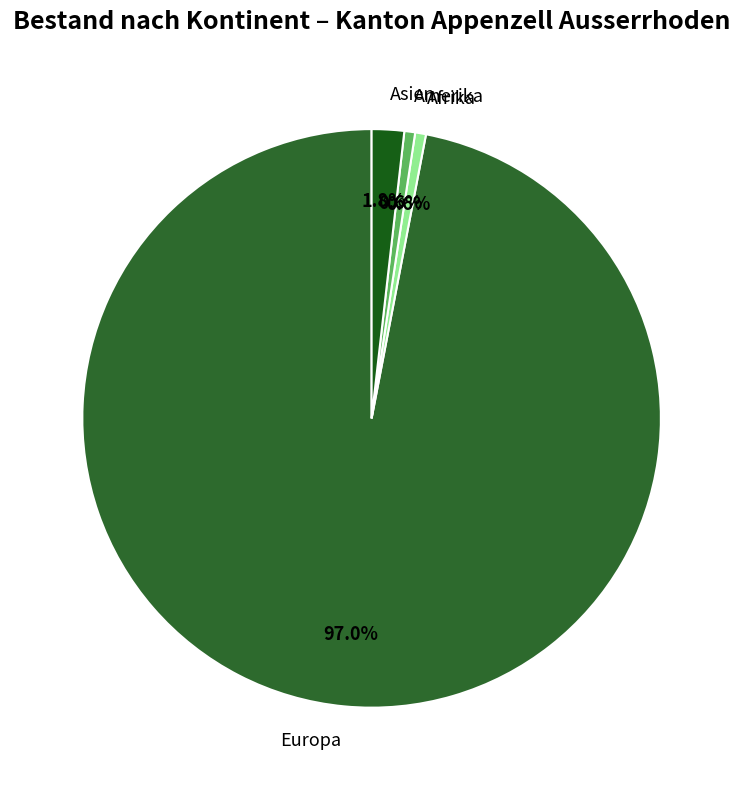

To the nearest percent, what percentage of the pie is Afrika?

1%